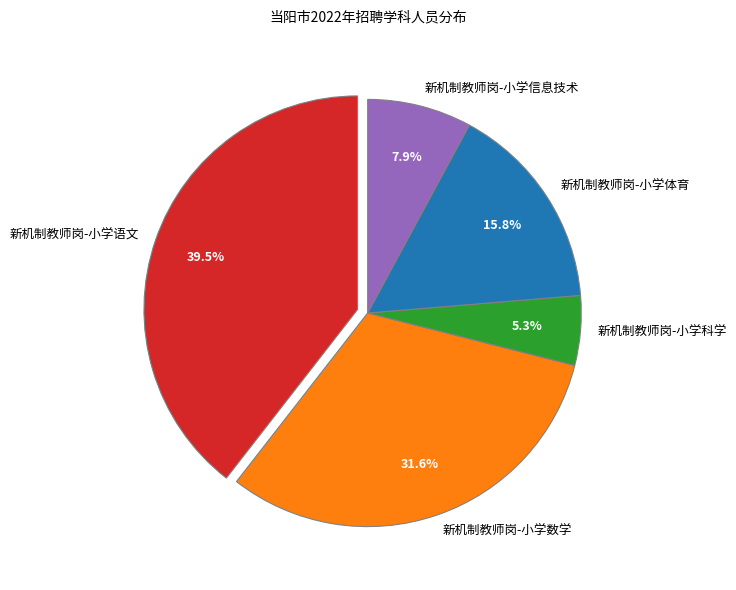

Which slice is the largest?

新机制教师岗-小学语文